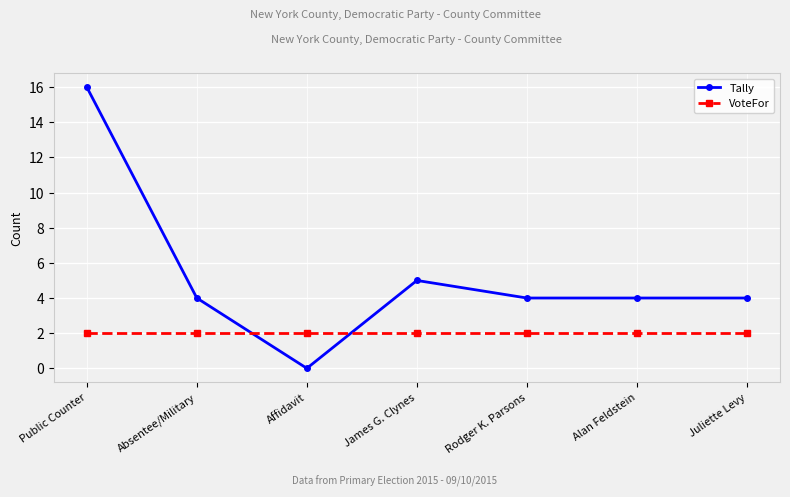

Reading left to right, transcribe all the data shown in this chart.

Tally: Public Counter=16	Absentee/Military=4	Affidavit=0	James G. Clynes=5	Rodger K. Parsons=4	Alan Feldstein=4	Juliette Levy=4
VoteFor: Public Counter=2	Absentee/Military=2	Affidavit=2	James G. Clynes=2	Rodger K. Parsons=2	Alan Feldstein=2	Juliette Levy=2